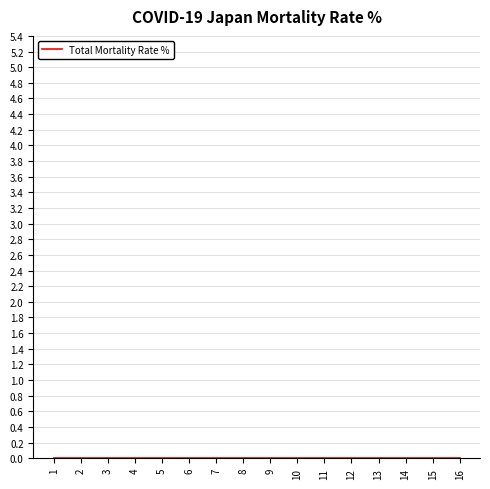

Does the chart have visible grid lines?

Yes